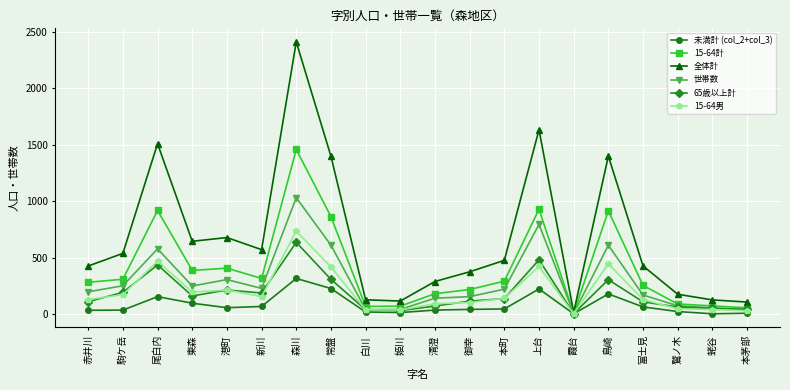

Which series has the largest total across all categories?

全体計